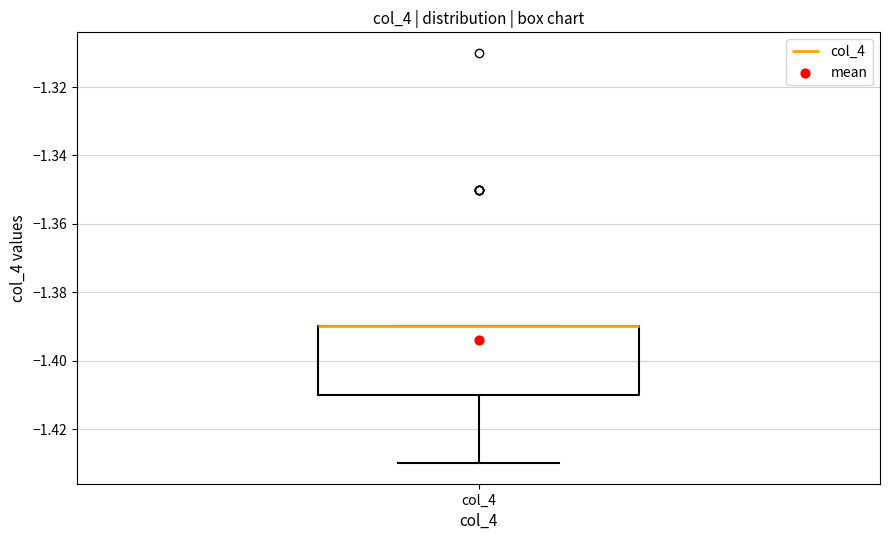

Read this box plot against the y-axis: the position of the median line, the range covered by the box, and the ends of both whiskers. The values are not printed on the chart, so give them approximately, as read against the axis.

median -1.39 (drawn on the box's upper edge), box -1.41 to -1.39, whiskers -1.43 to -1.39